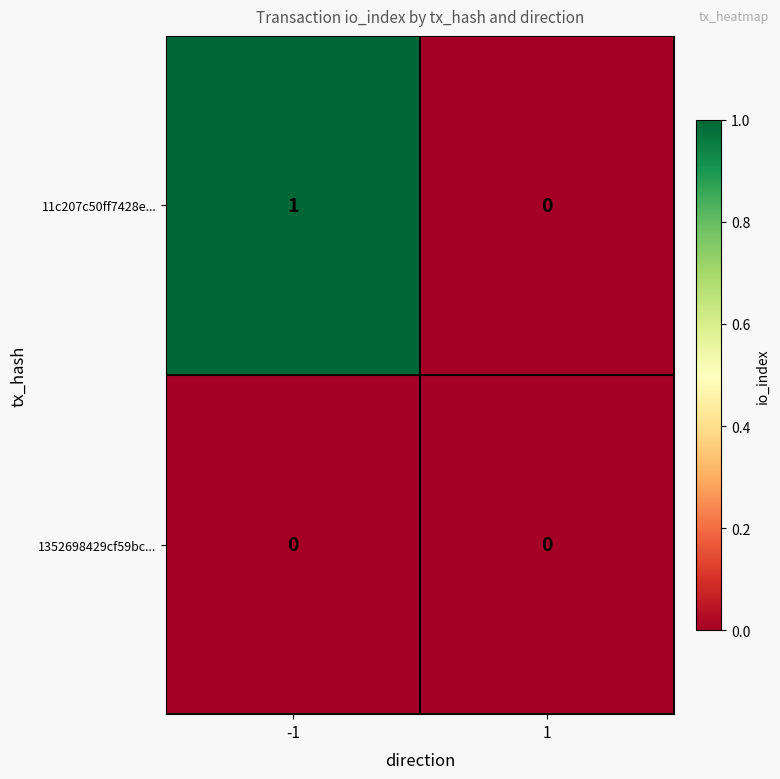

At which category is the sum across all series the highest?

-1